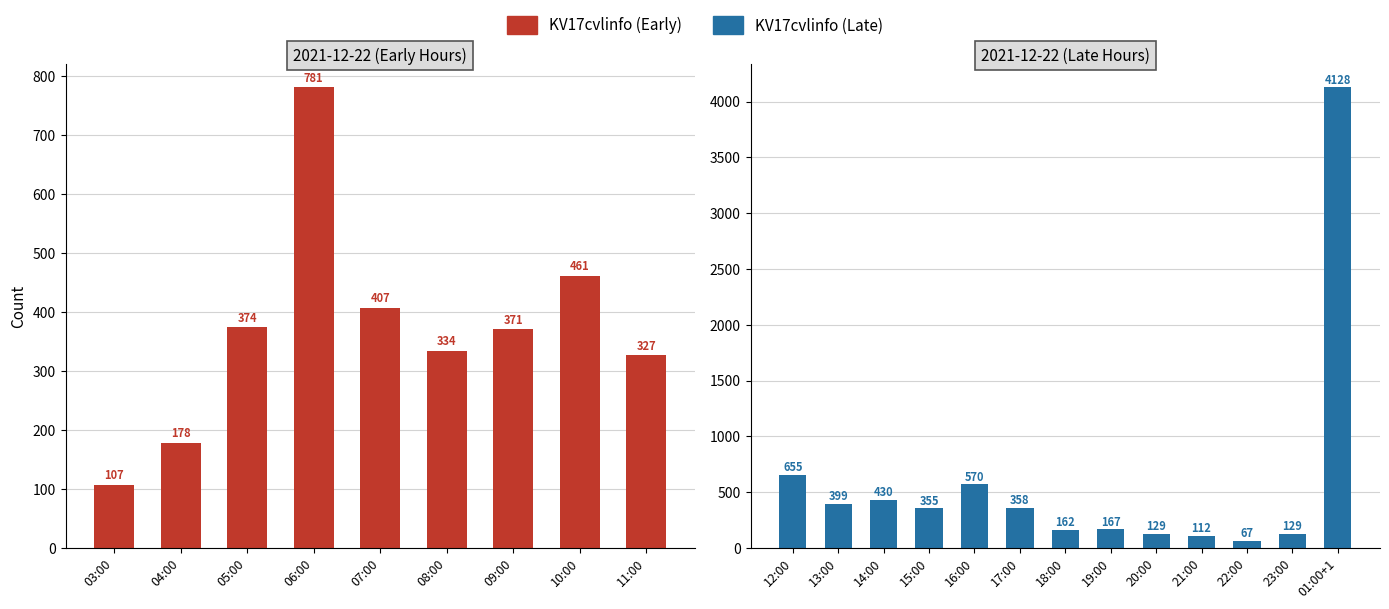

What is the greatest value displayed?

4128